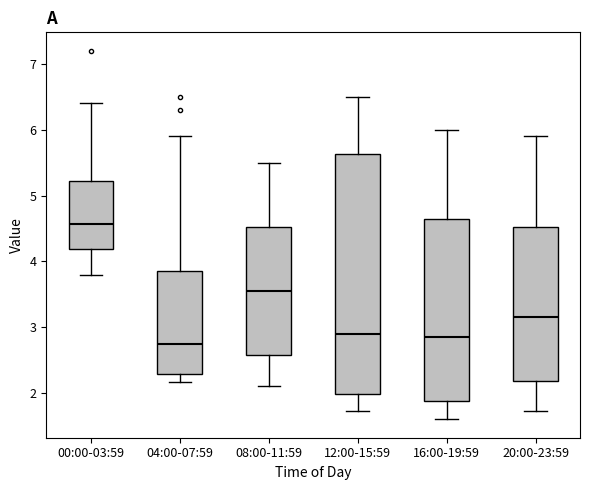

Reading left to right, read every box against the y-axis: the position of its median line, the range the box covers, and the ends of its whiskers. The values are not printed on the chart, so give them approximately, as read against the axis.

00:00-03:59: median 4.6, box 4.2 to 5.2, whiskers 3.8 to 6.4
04:00-07:59: median 2.8, box 2.3 to 3.9, whiskers 2.2 to 5.9
08:00-11:59: median 3.6, box 2.6 to 4.5, whiskers 2.1 to 5.5
12:00-15:59: median 2.9, box 2.0 to 5.6, whiskers 1.7 to 6.5
16:00-19:59: median 2.9, box 1.9 to 4.7, whiskers 1.6 to 6.0
20:00-23:59: median 3.2, box 2.2 to 4.5, whiskers 1.7 to 5.9